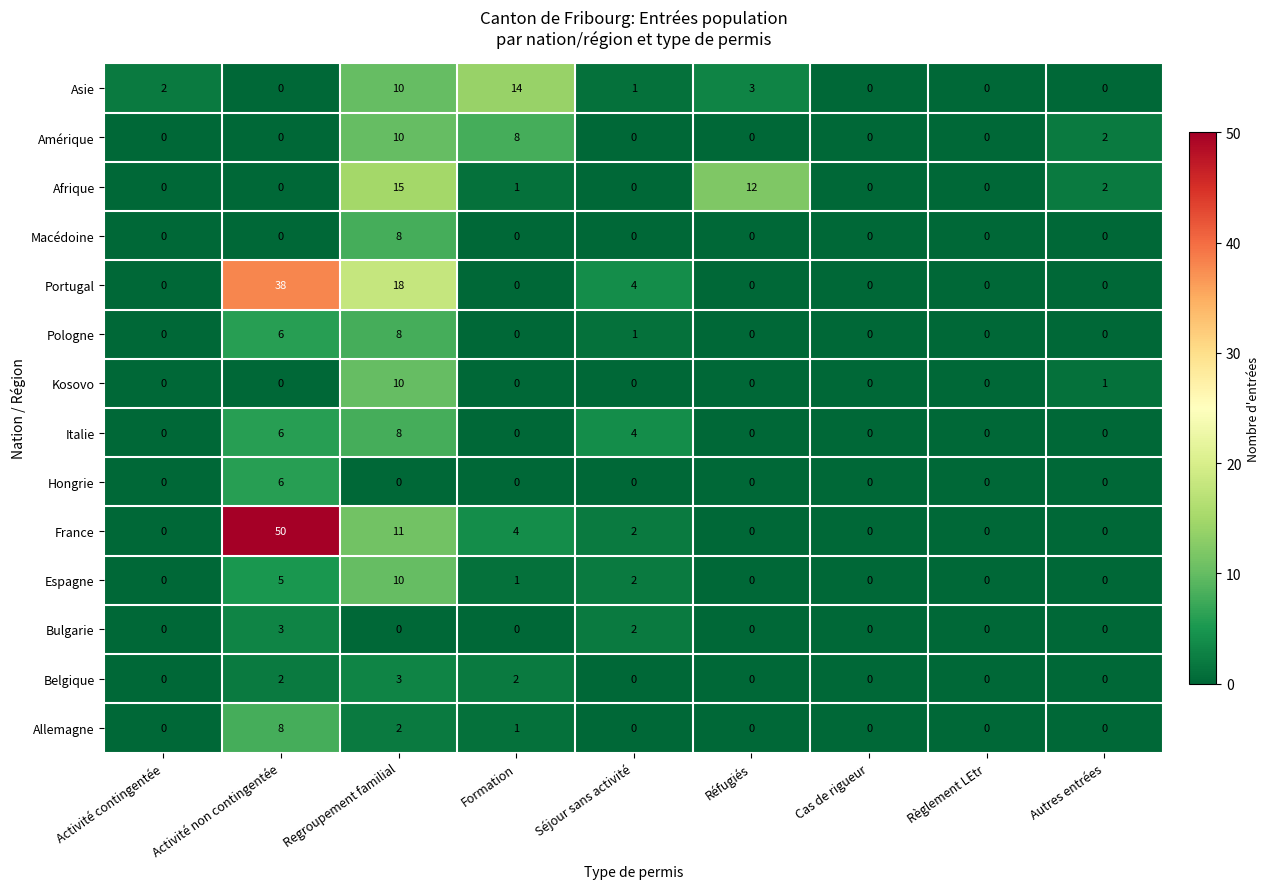

What is the maximum value shown in the chart?

50